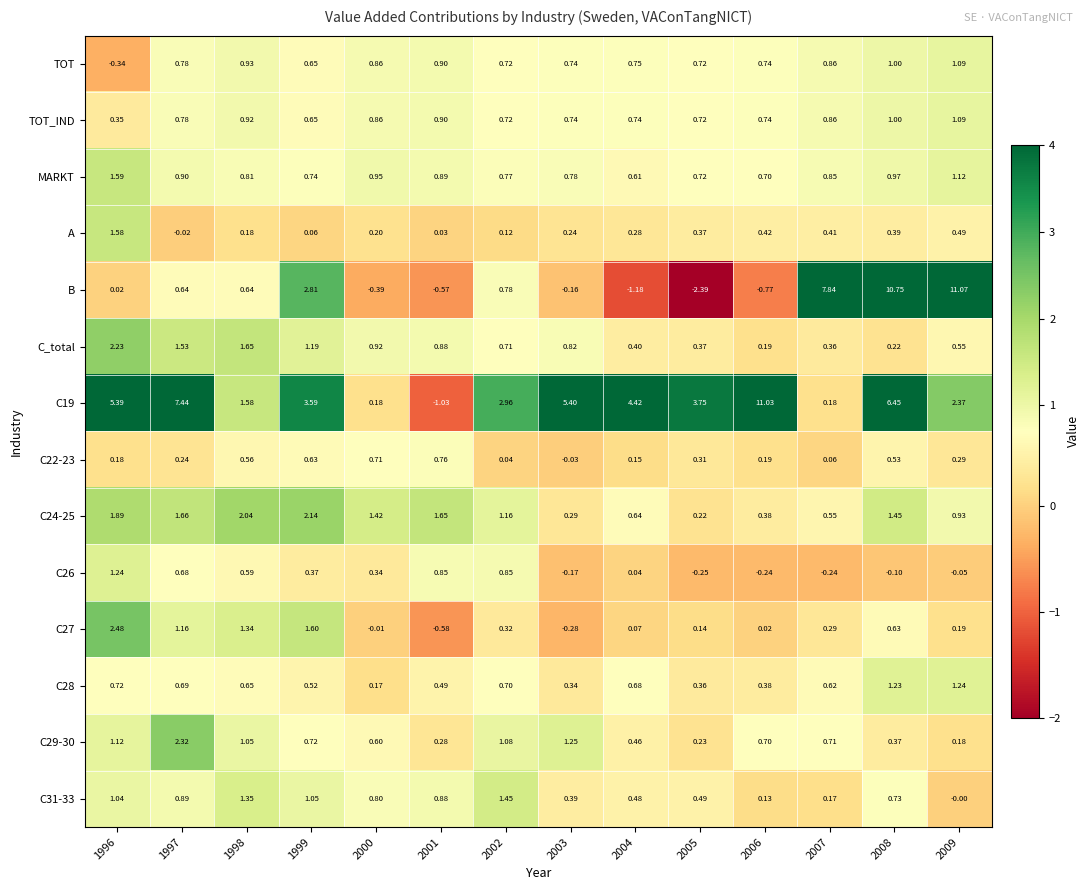

How many distinct data groups are displayed?

14